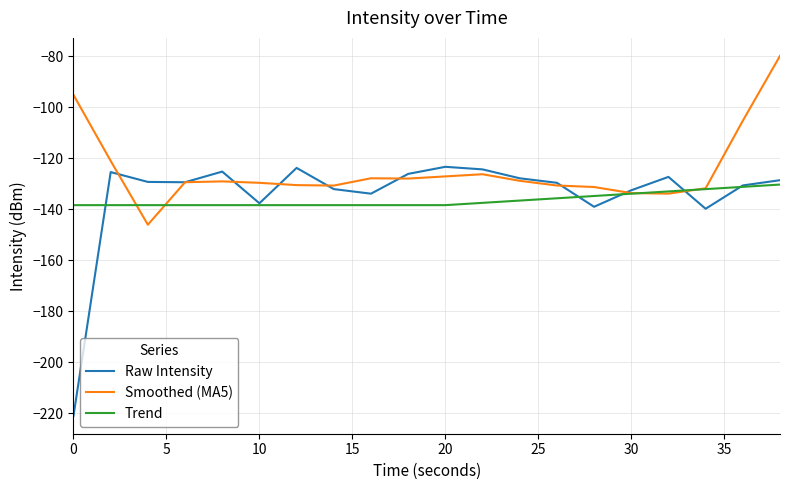

How many lines are shown in the chart?

3